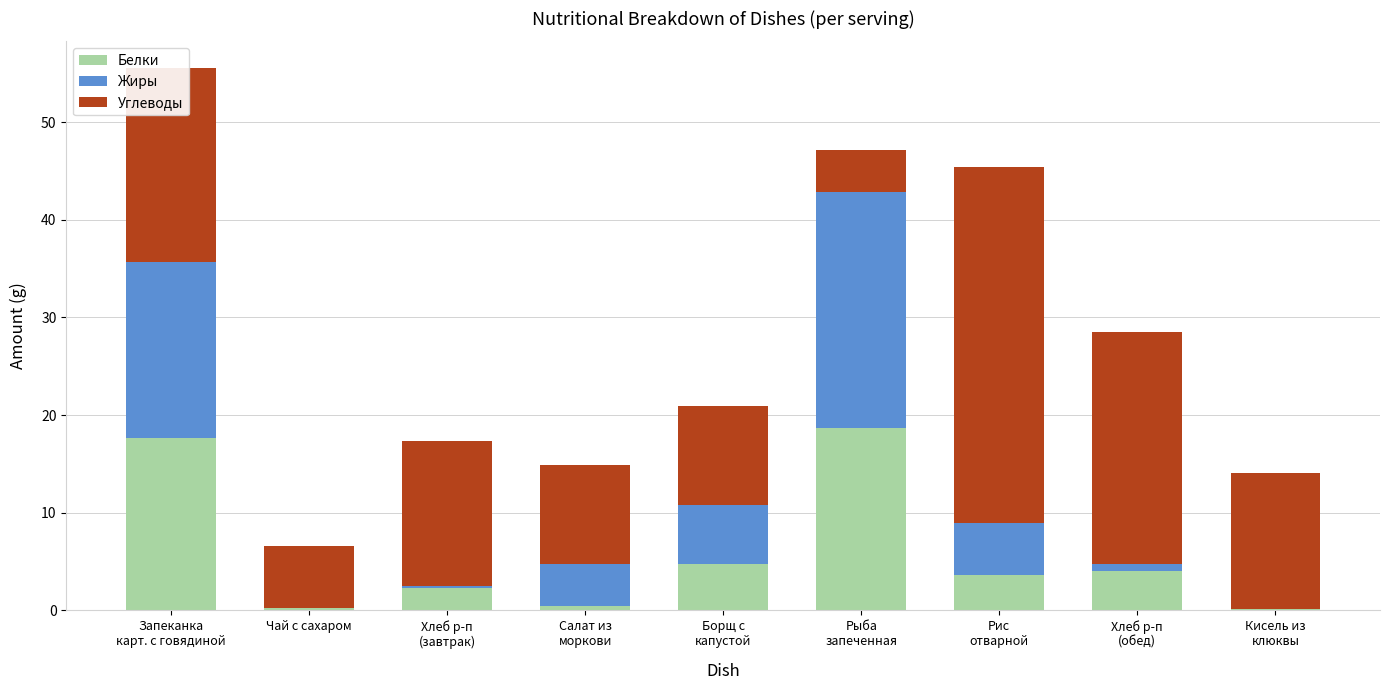

What is the sum of all Белки values?

51.8